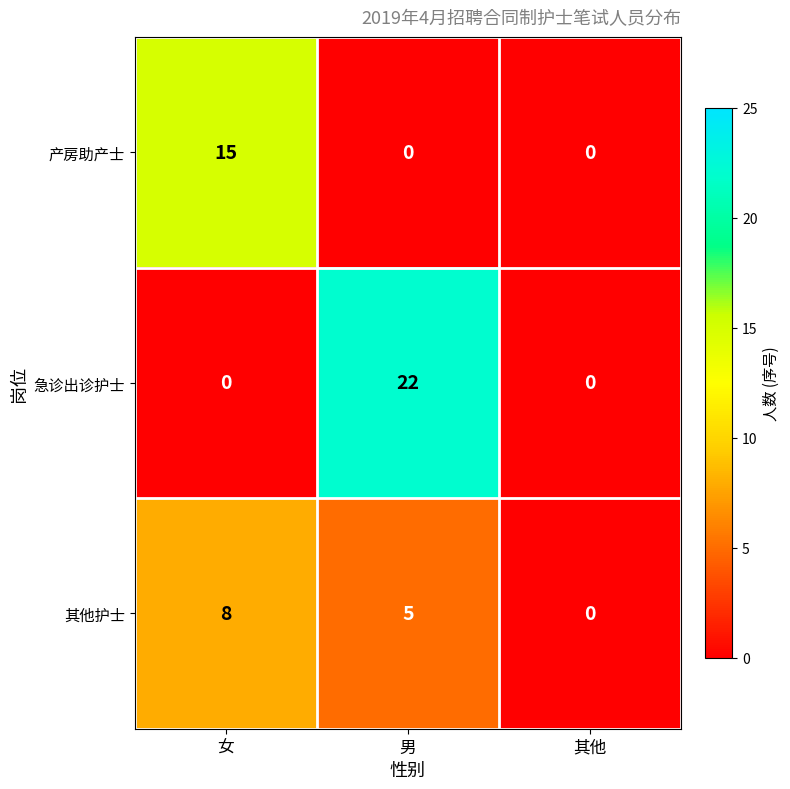

The 其他护士 series shows 8 at 女. True or false?

True